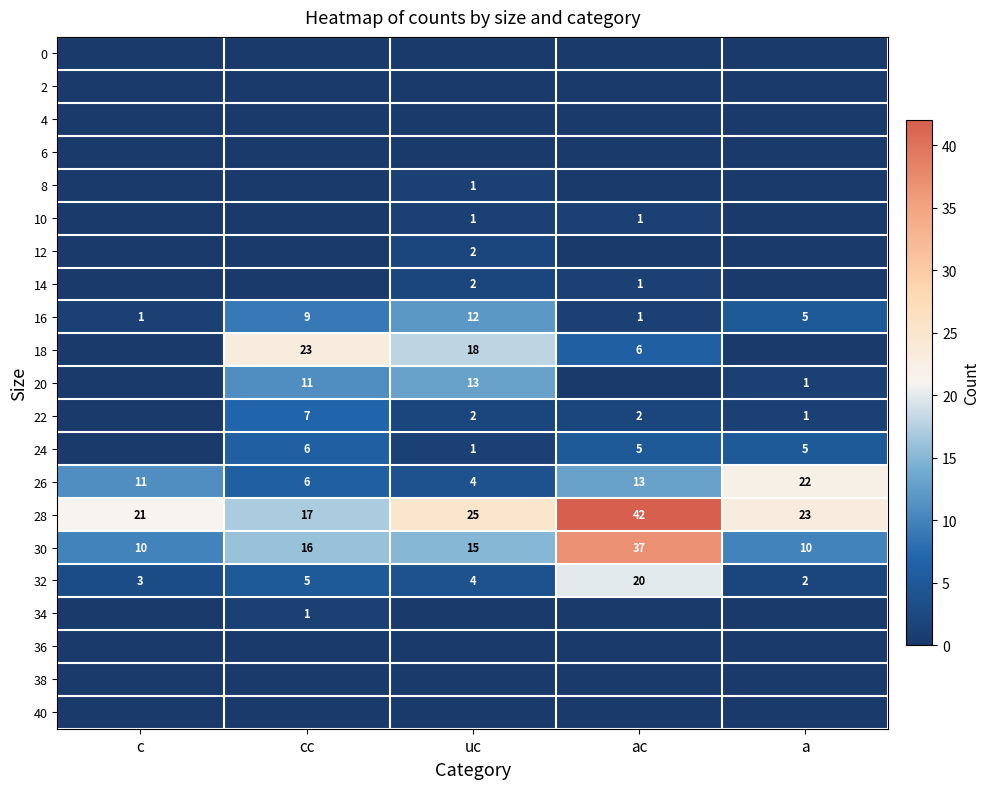

What is the sum of the 22 values at cc and ac?

9